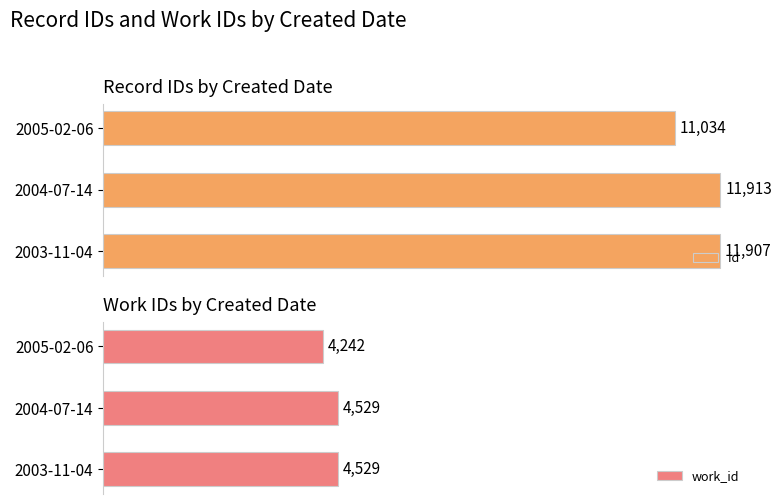

At which label does id reach its minimum?

2005-02-06